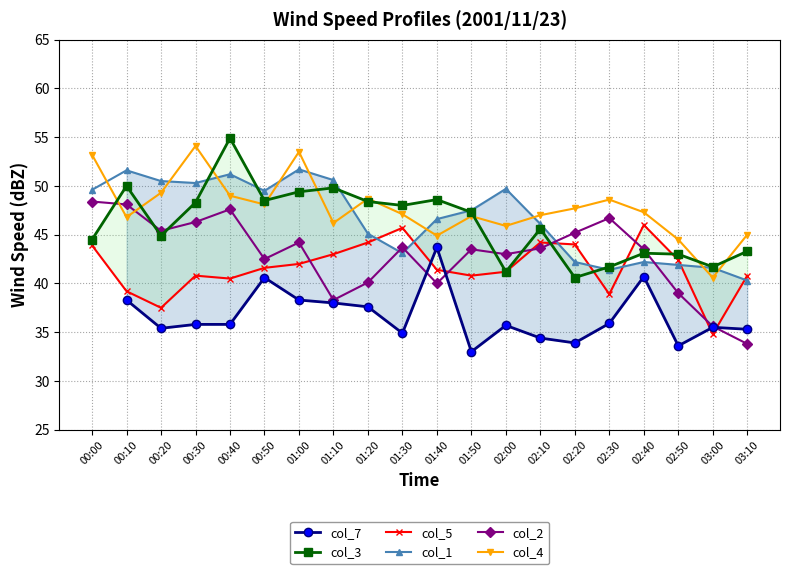

What is the sum of the col_1 values at 00:20 and 01:30?

93.6